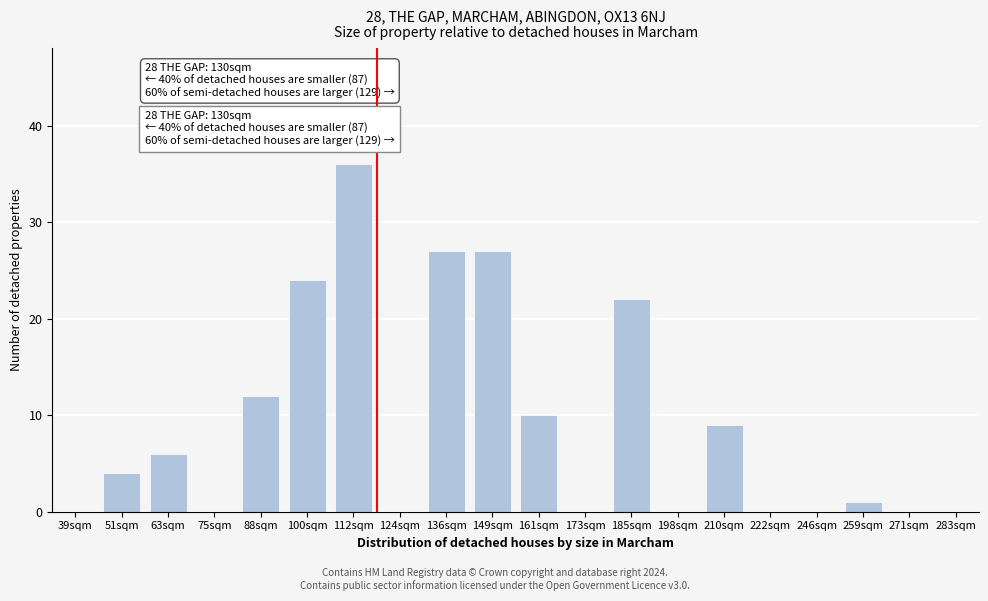

Reading left to right, transcribe all the data shown in this chart.

39sqm=0	51sqm=4	63sqm=6	75sqm=0	88sqm=12	100sqm=24	112sqm=36	124sqm=0	136sqm=27	149sqm=27	161sqm=10	173sqm=0	185sqm=22	198sqm=0	210sqm=9	222sqm=0	246sqm=0	259sqm=1	271sqm=0	283sqm=0